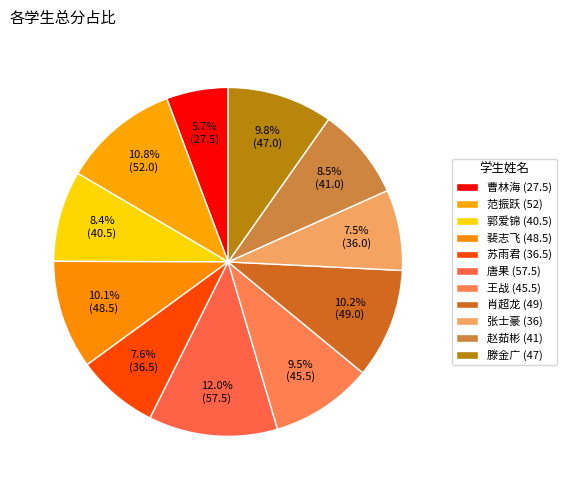

Count the number of slices in the pie.

11